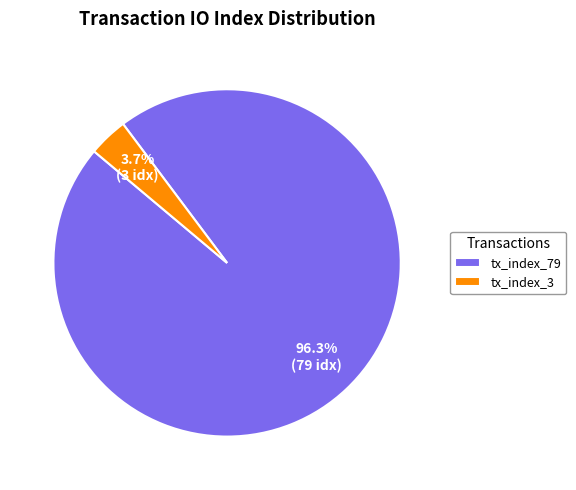

To the nearest percent, what portion does tx_index_79 represent?

96%